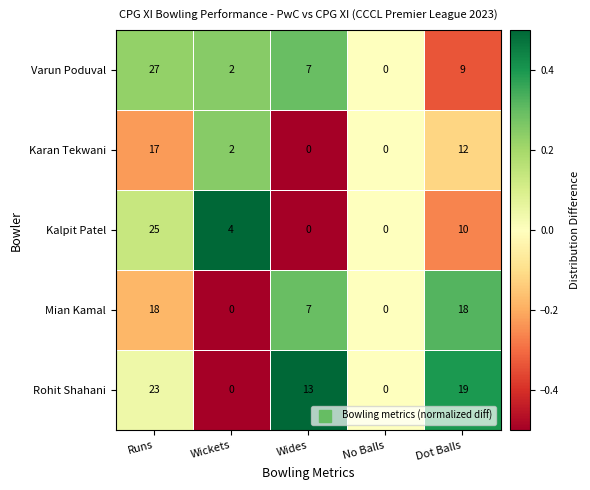

At which label does Kalpit Patel first exceed 4?

Runs